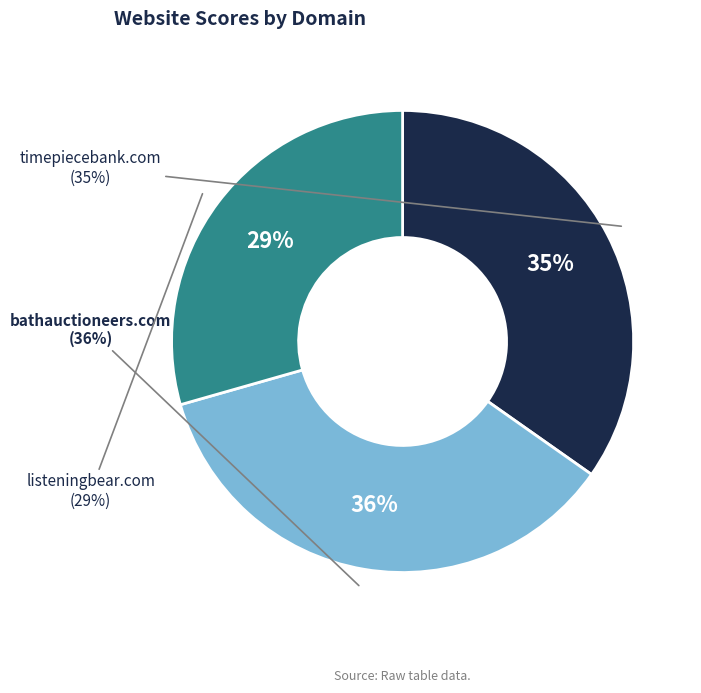

The bathauctioneers.com slice represents 36% of the pie. True or false?

True